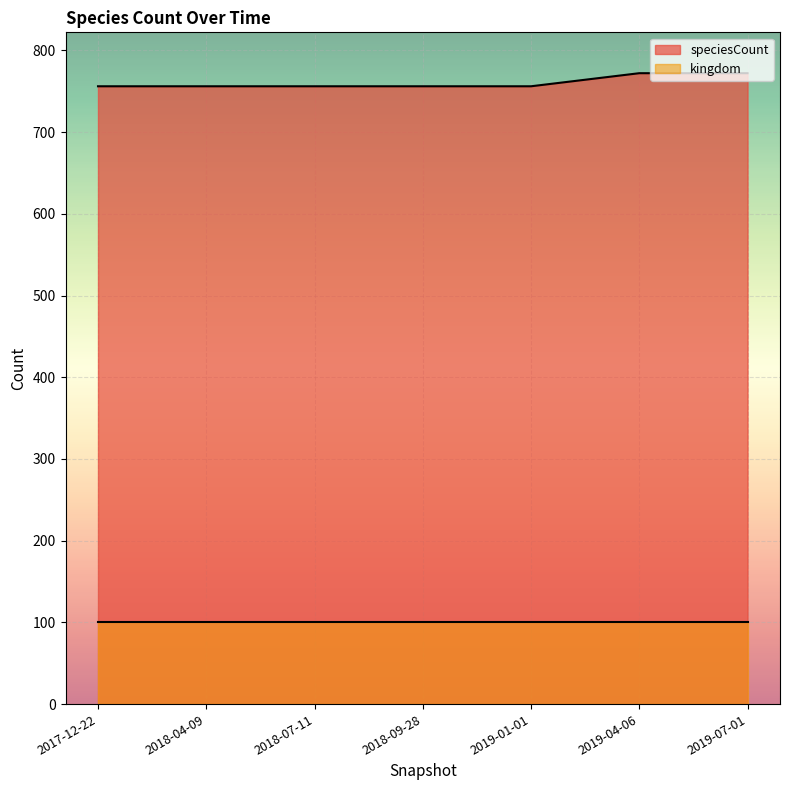

True or false: the data shows 756 at 2018-07-11.

True